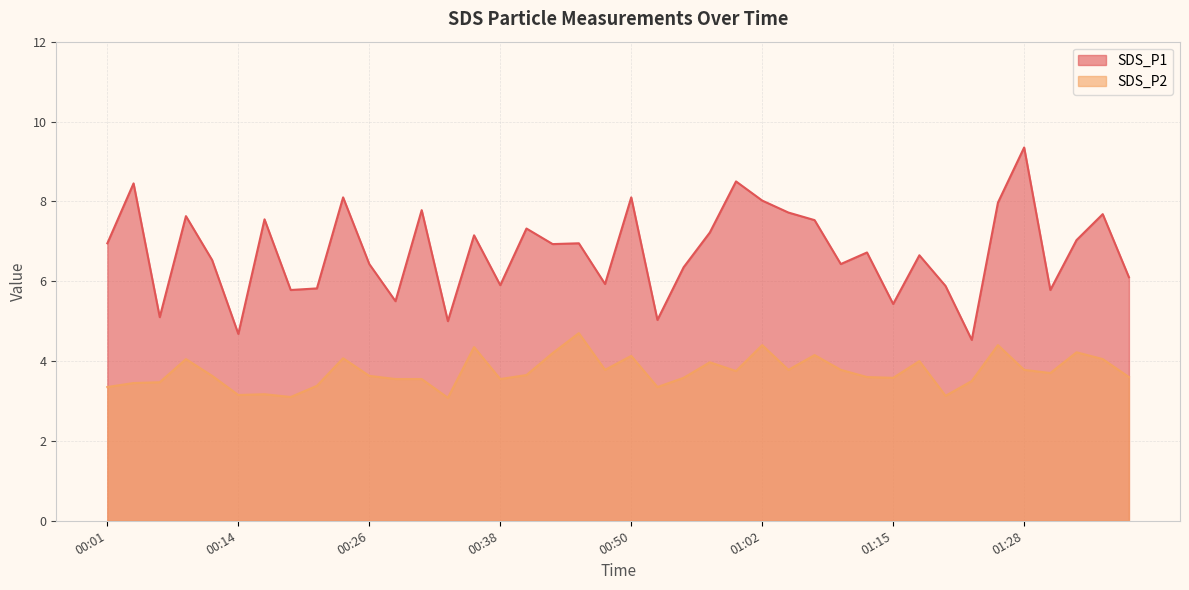

What is the average value of the SDS_P1 series?

6.7